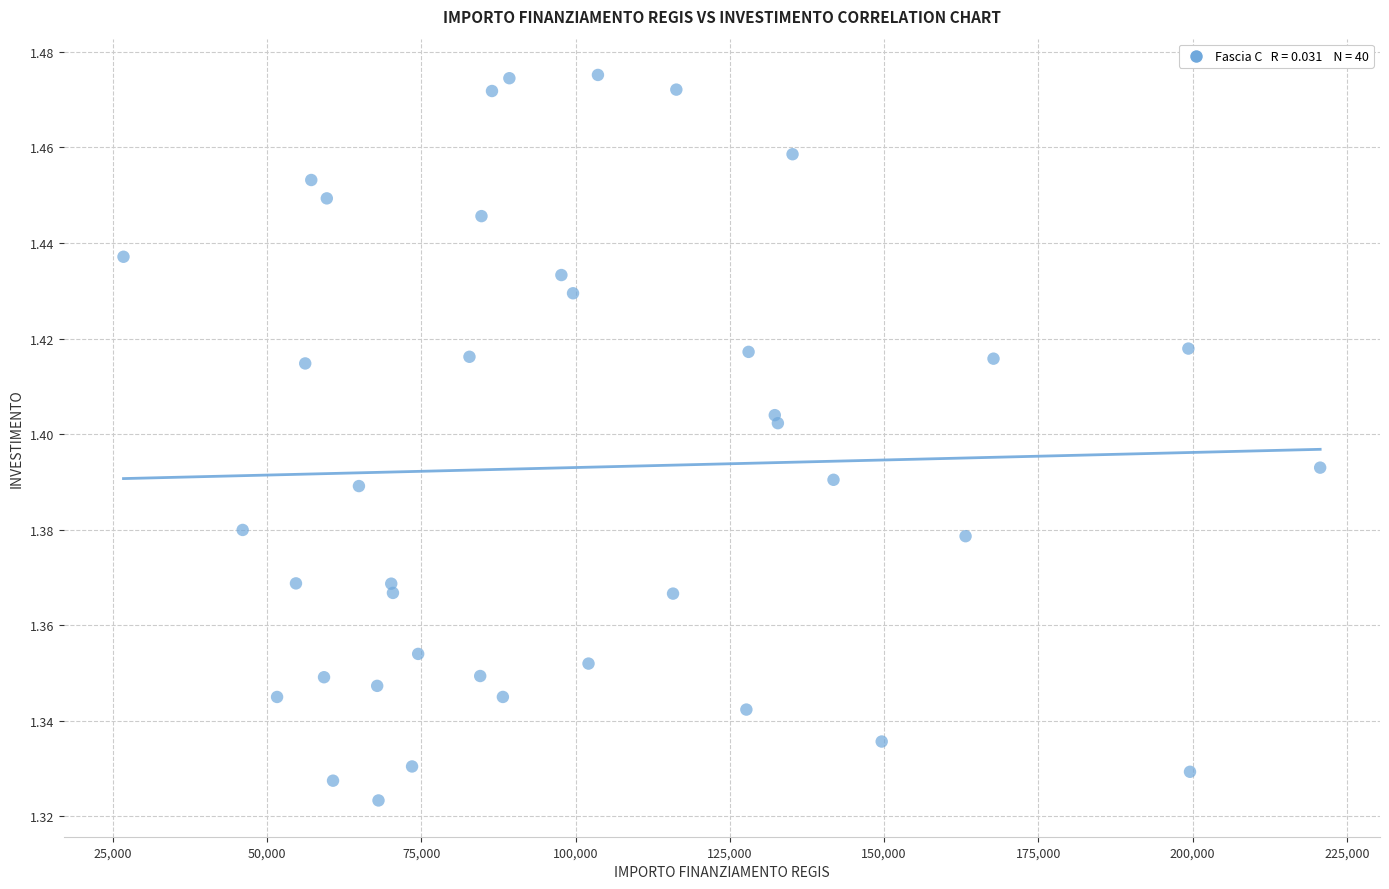

What is the range of X values (max minus min)?

193933.1